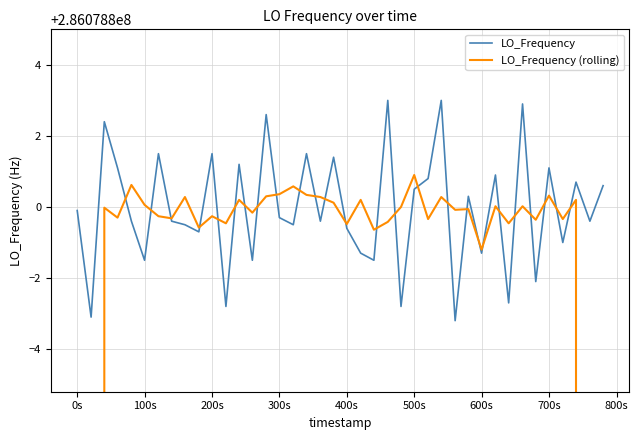

What is the greatest value displayed?

286078803.0